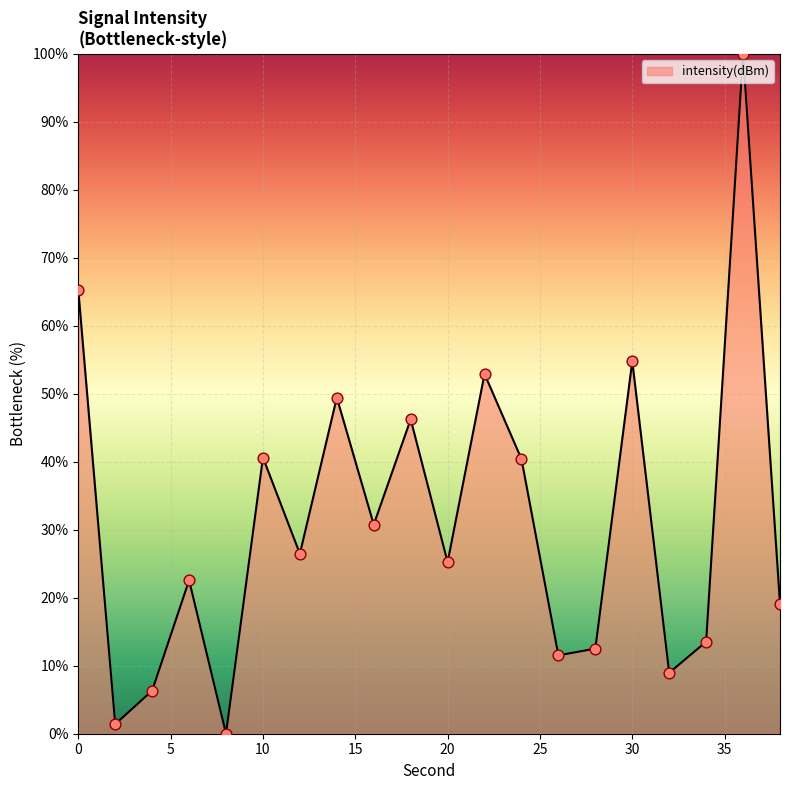

What is the maximum value shown in the chart?

100.0